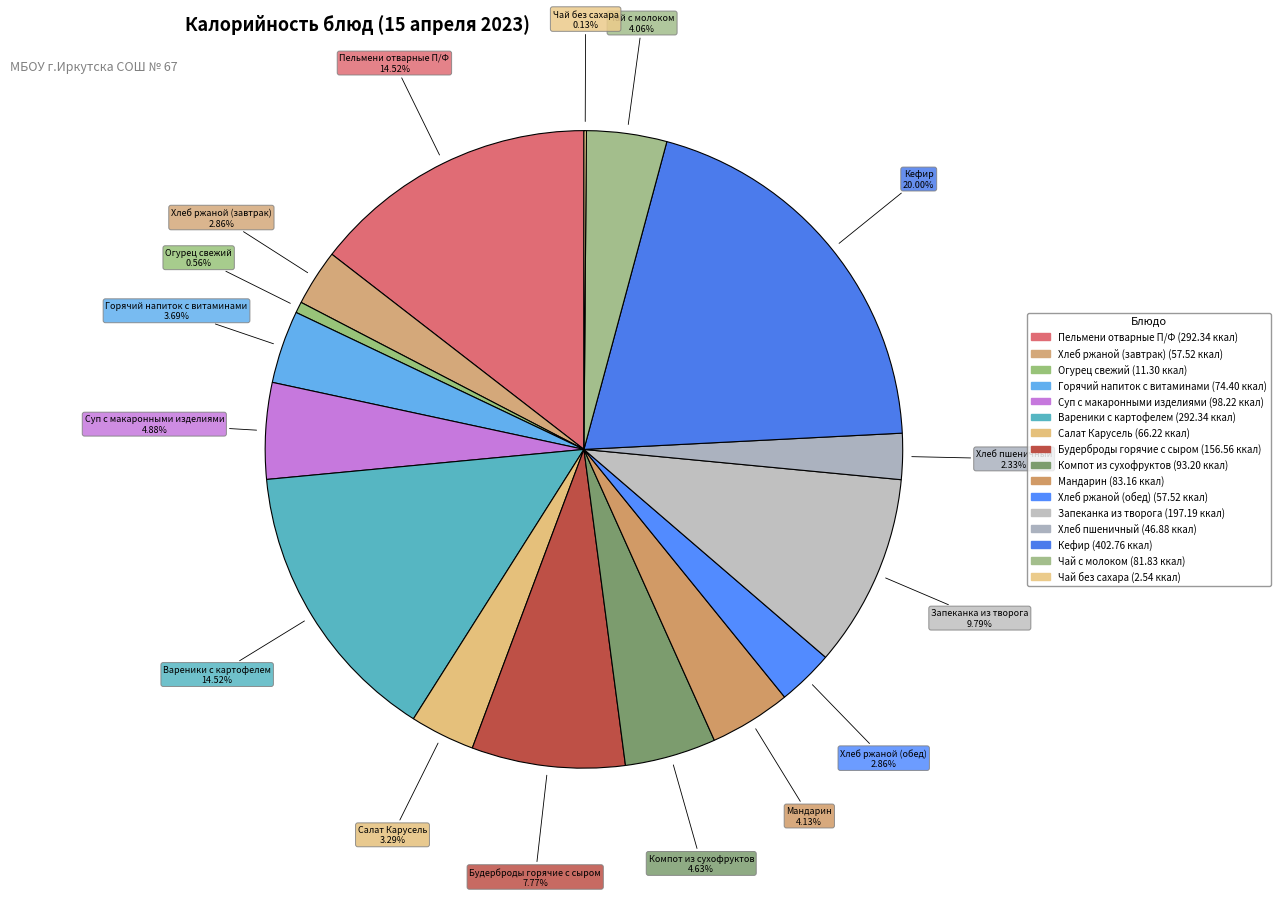

What is the change in value from Огурец свежий to Чай с молоком?

+70.5